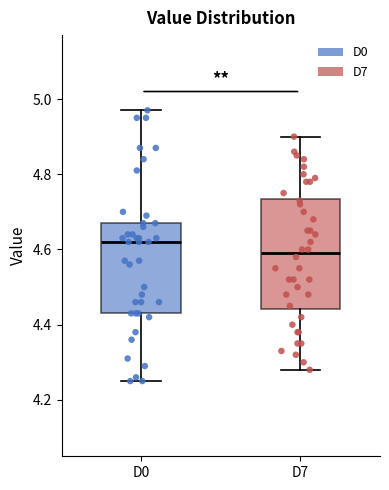

Which box is the tallest, from its lower edge to its upper edge?

D7